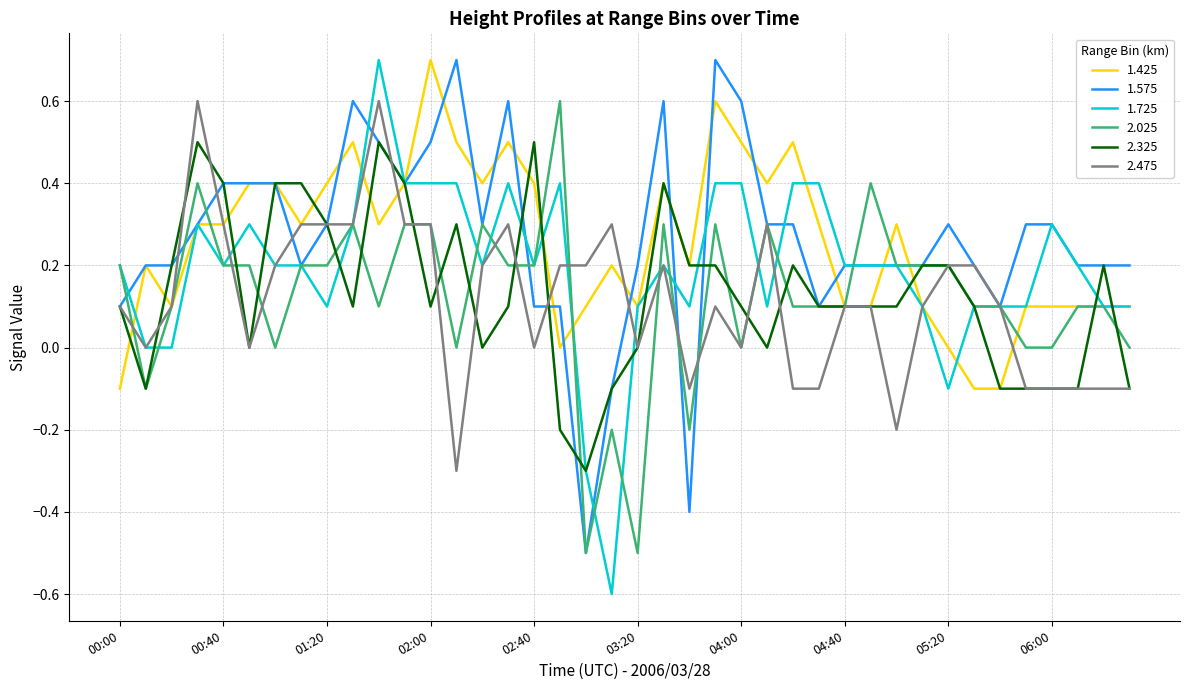

What is the lowest value of the 2.325 series?

-0.3